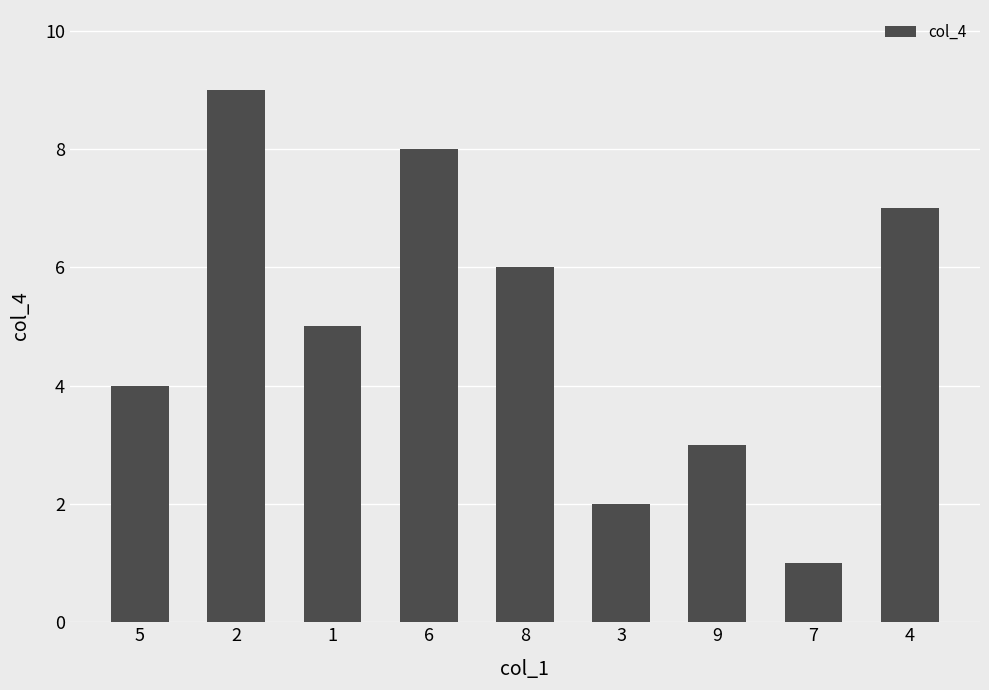

List the labels in order of value, largest first.

2, 6, 4, 8, 1, 5, 9, 3, 7